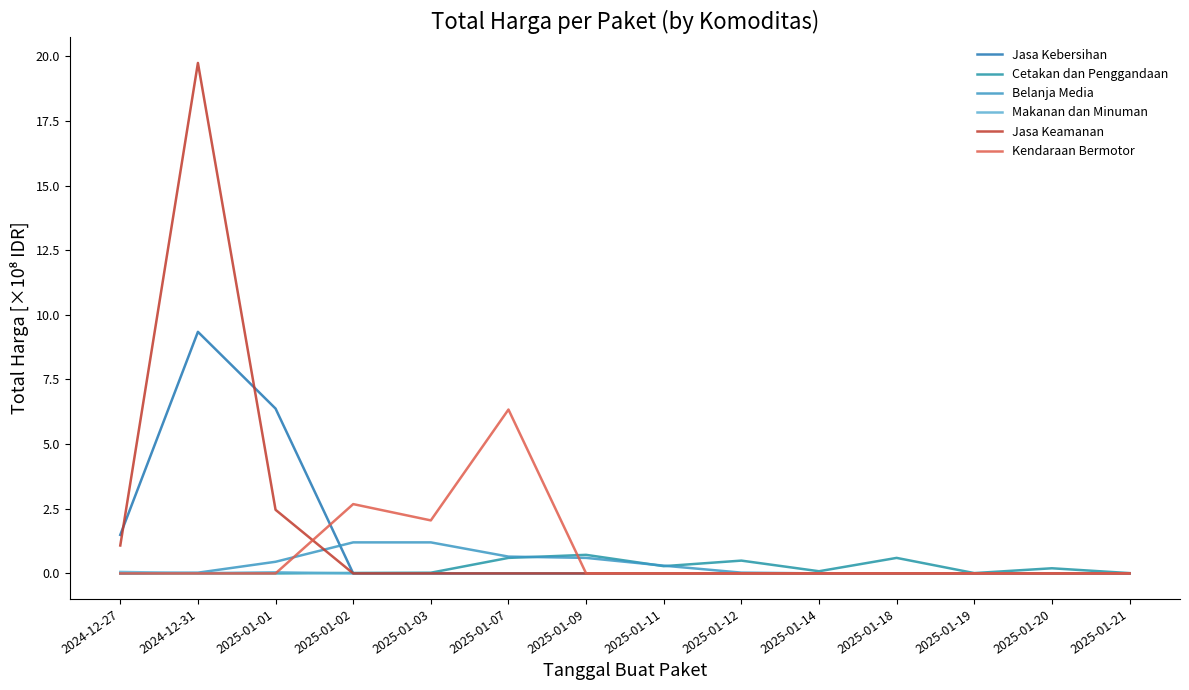

True or false: Jasa Kebersihan has a value of 0.0 at 2025-01-07.

True